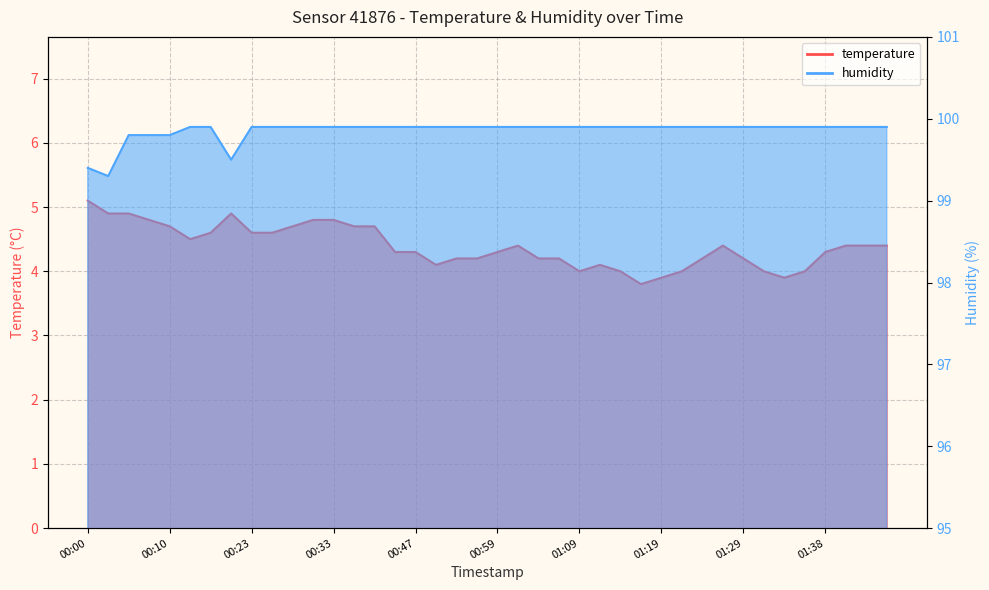

Which category has the highest value in the humidity series?

00:13